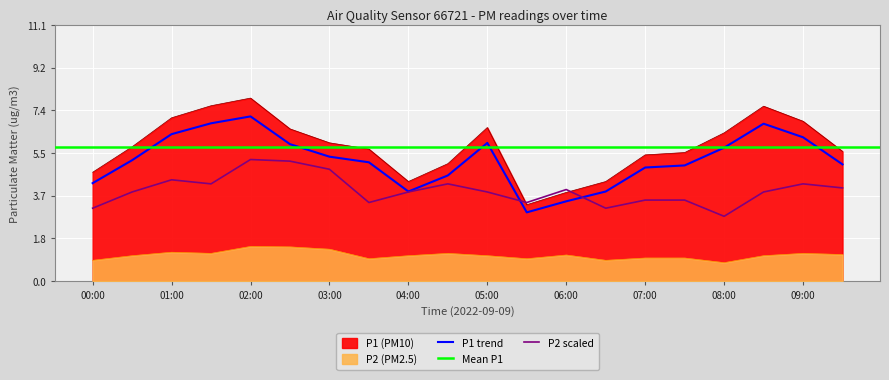

Rank the categories by P2 value from highest to lowest.

02:00, 02:30, 03:00, 01:00, 01:30, 04:30, 09:00, 09:30, 06:00, 00:30, 04:00, 05:00, 08:30, 07:00, 07:30, 03:30, 05:30, 00:00, 06:30, 08:00